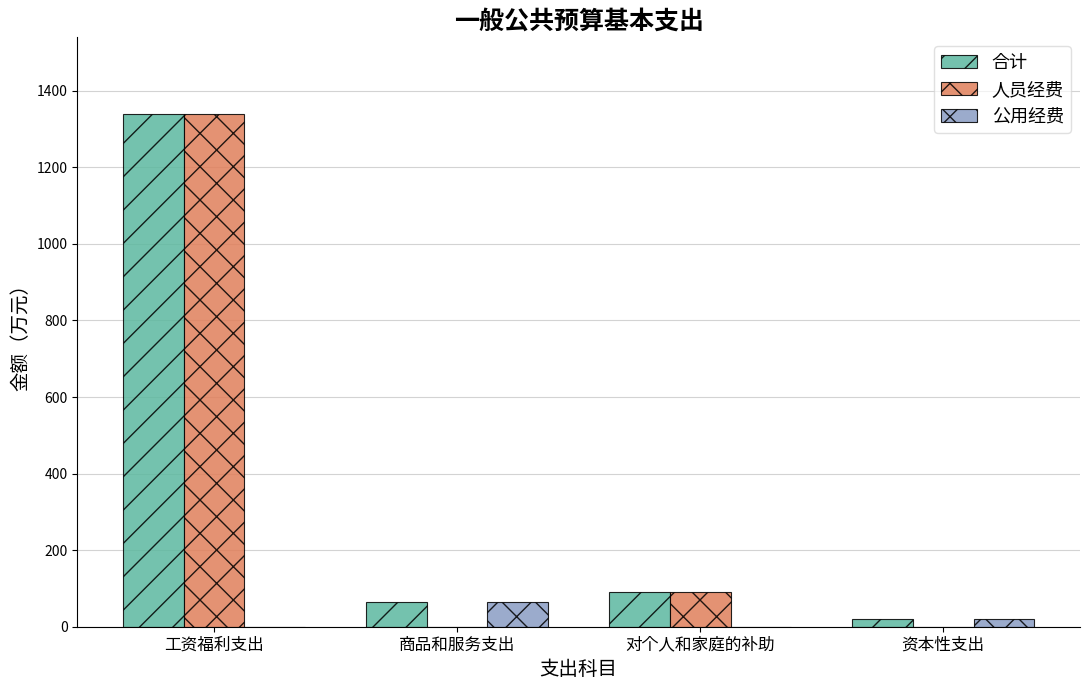

Count the number of categories in the chart.

4